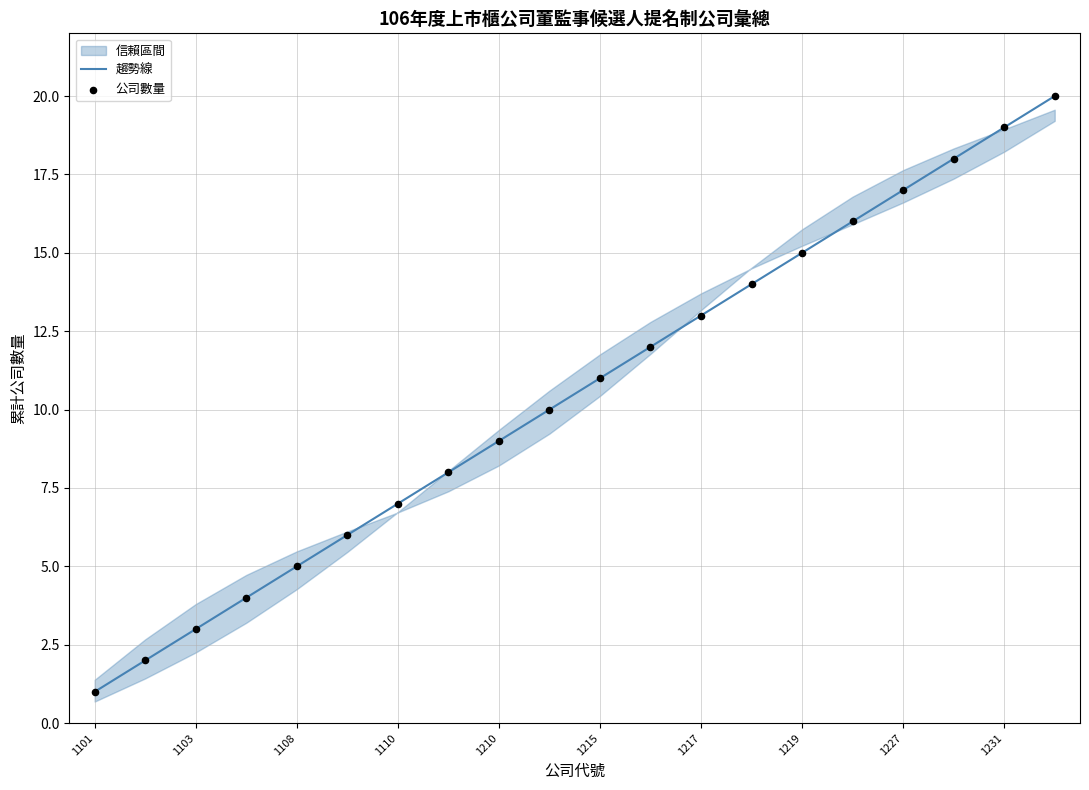

At how many categories does at least one series exceed 4?

16